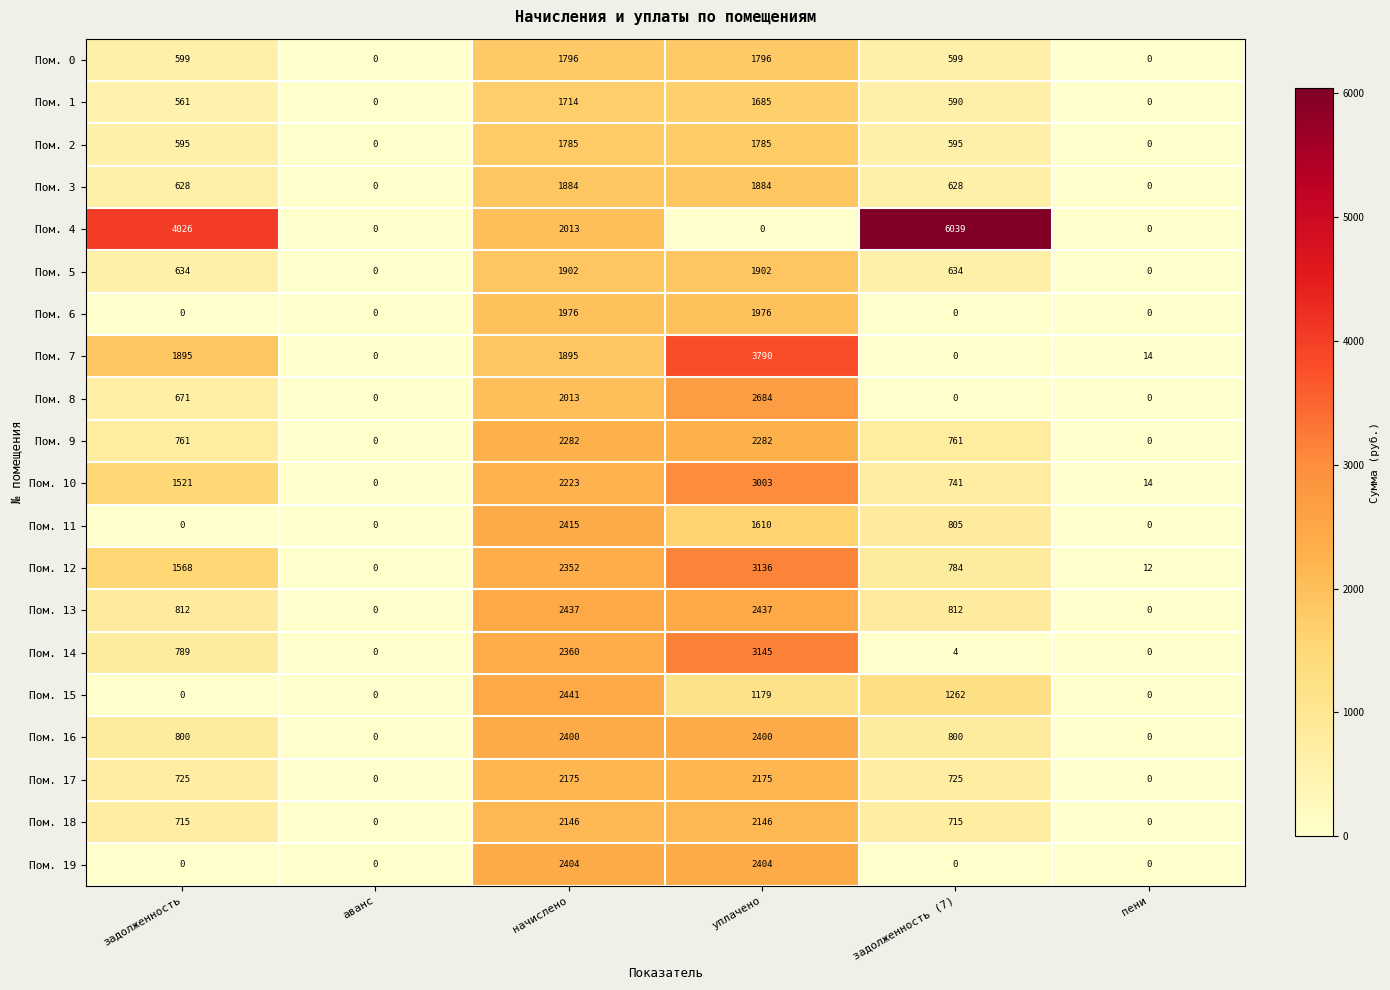

Rank the series at уплачено from lowest to highest value.

Пом. 4, Пом. 15, Пом. 11, Пом. 1, Пом. 2, Пом. 0, Пом. 3, Пом. 5, Пом. 6, Пом. 18, Пом. 17, Пом. 9, Пом. 16, Пом. 19, Пом. 13, Пом. 8, Пом. 10, Пом. 12, Пом. 14, Пом. 7